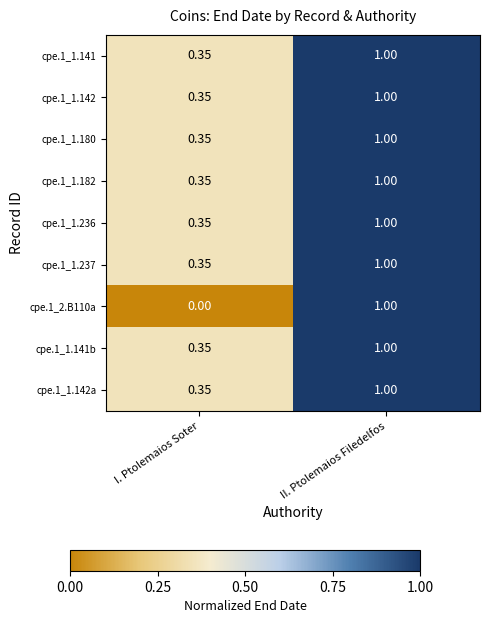

At which category does the chart reach its minimum across all series?

I. Ptolemaios Soter